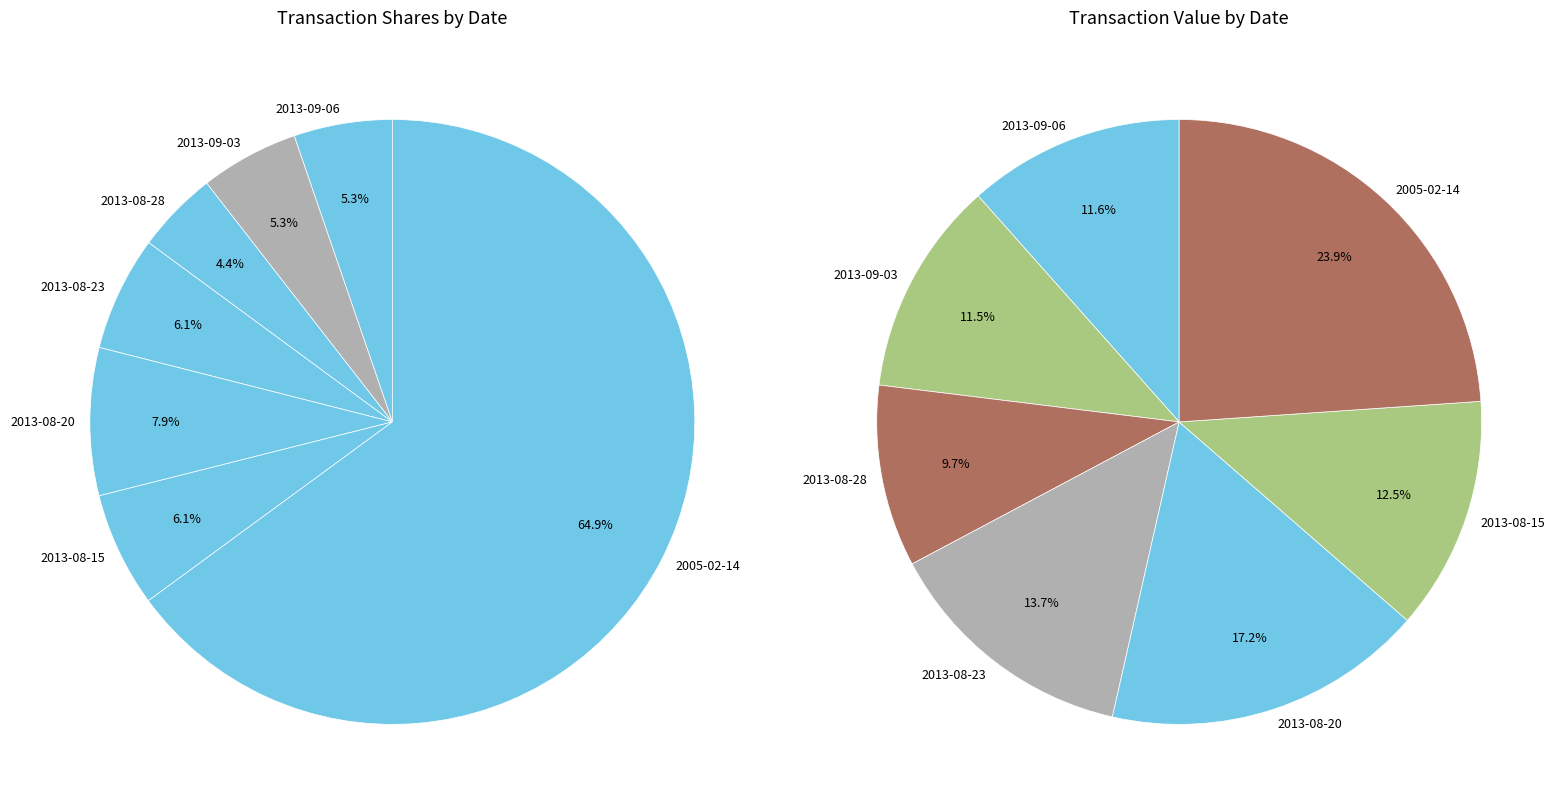

What is the largest slice in the pie chart?

2005-02-14